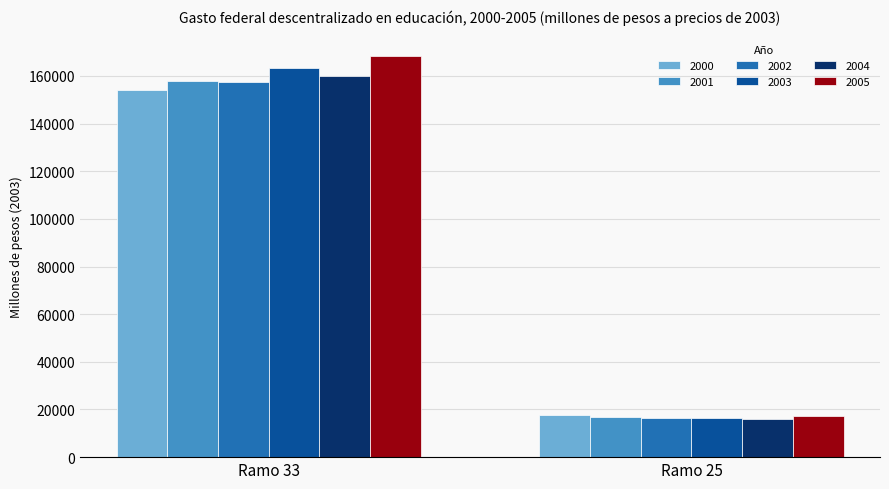

List the labels in order of 2003 value, smallest first.

Ramo 25, Ramo 33